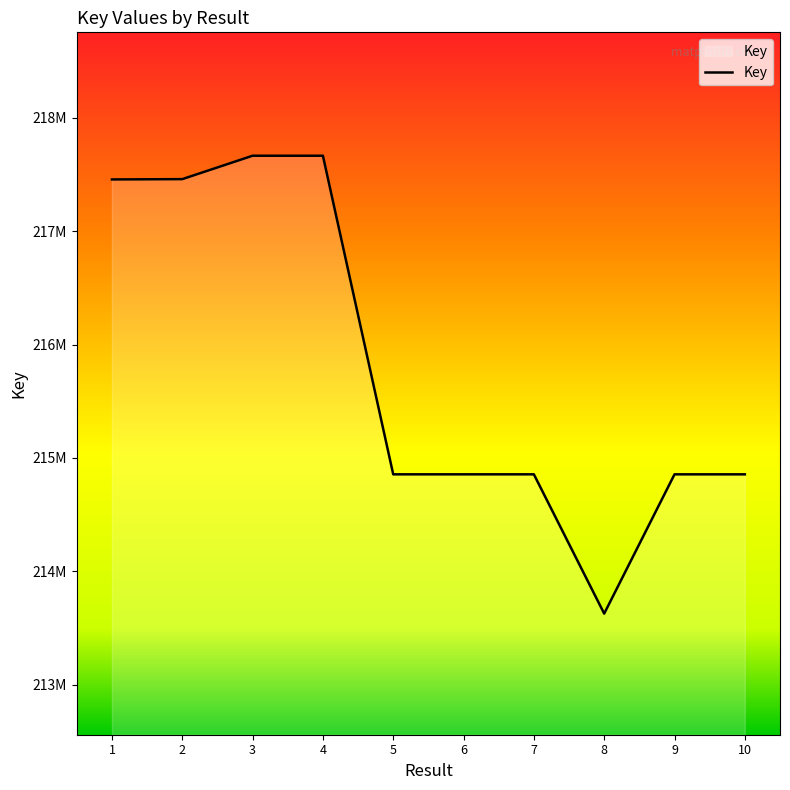

At which label does the data first exceed 214855588?

1